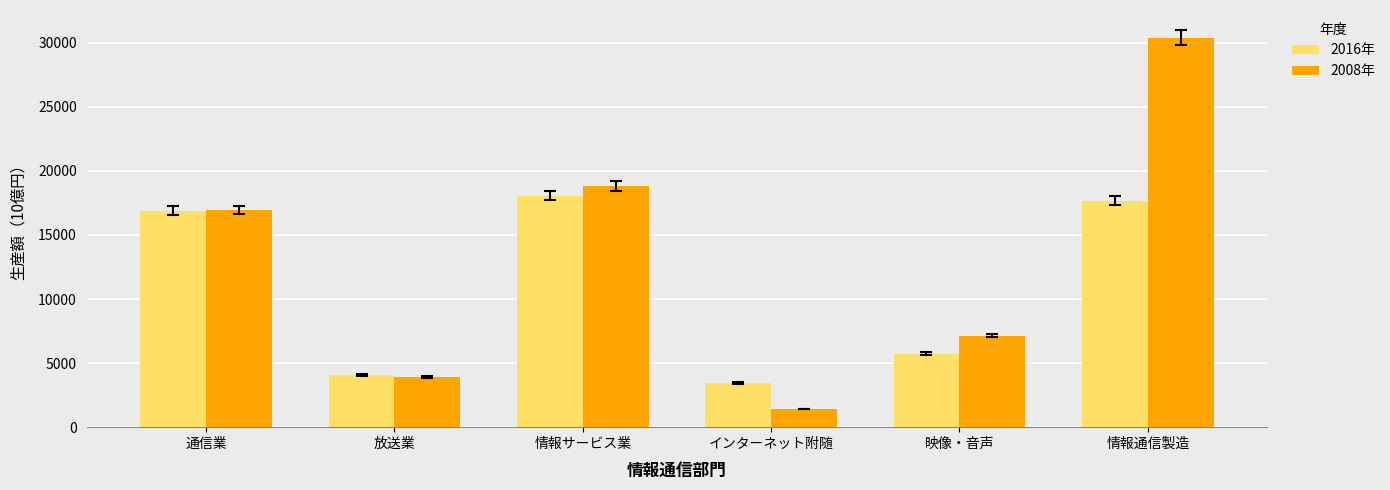

Between 情報サービス業 and インターネット附随, which series saw the biggest shift?

2008年